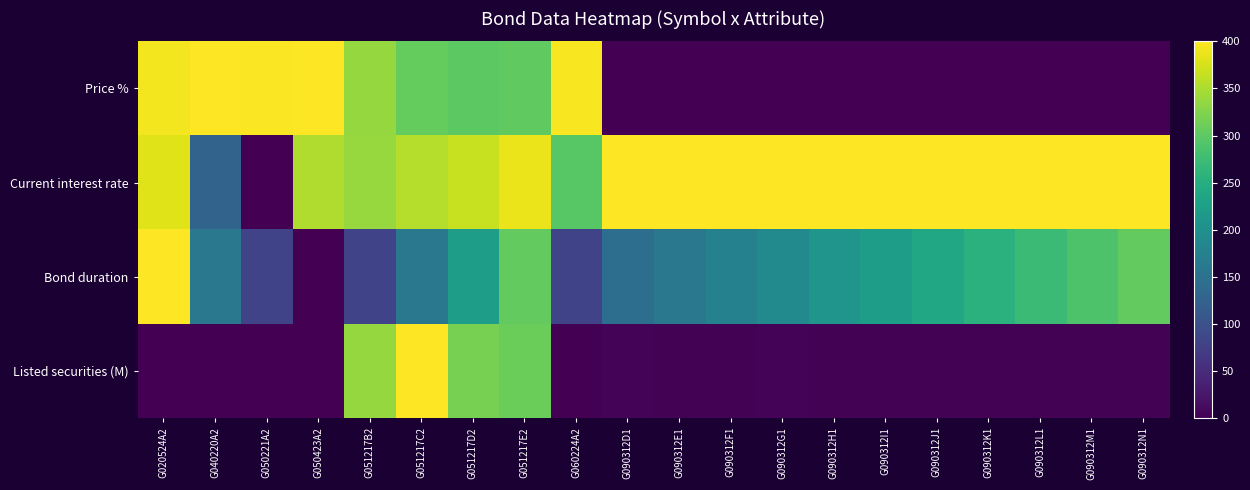

At how many categories does at least one series exceed 31?

20